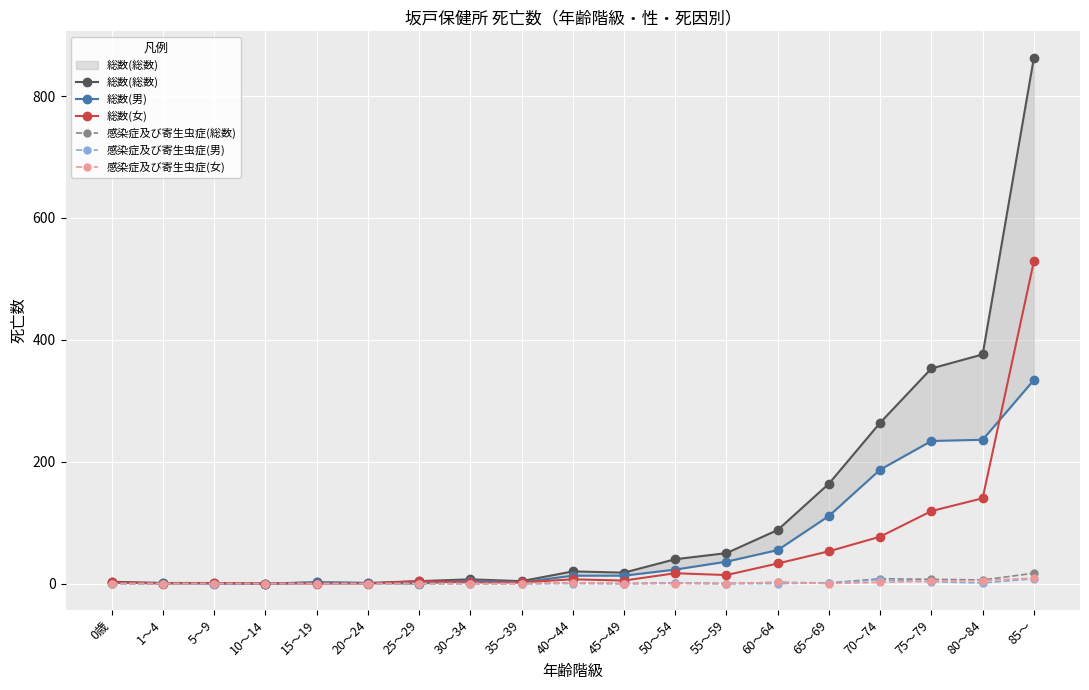

What is the sum of the 感染症及び寄生虫症(男) values at 35～39 and 70～74?

6